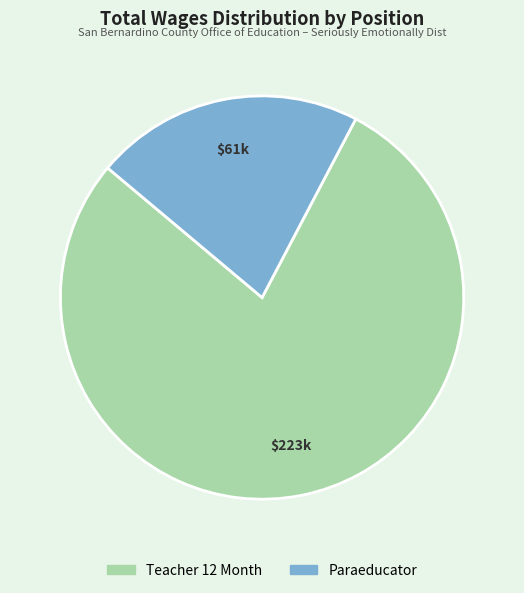

How many segments does this pie chart have?

2